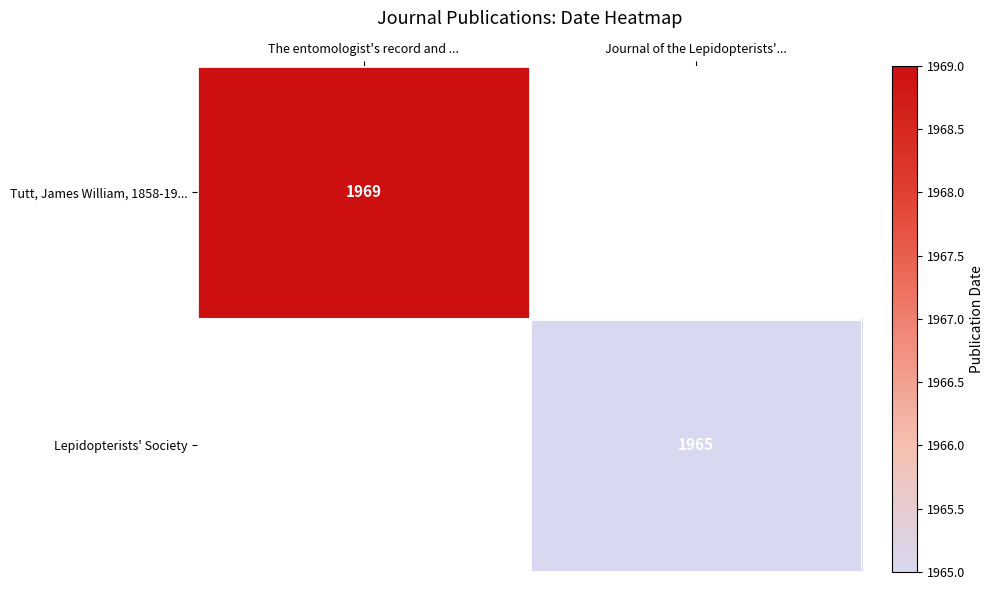

Which label corresponds to the largest value in the chart?

The entomologist's record and ...